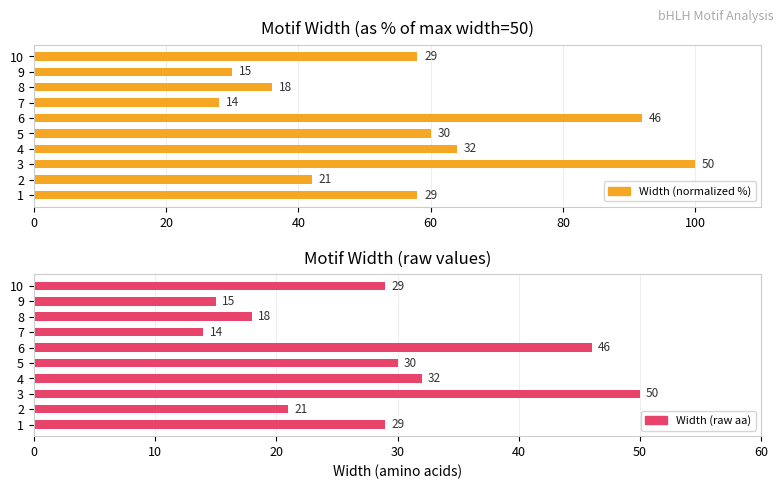

How many data points does each series have?

10